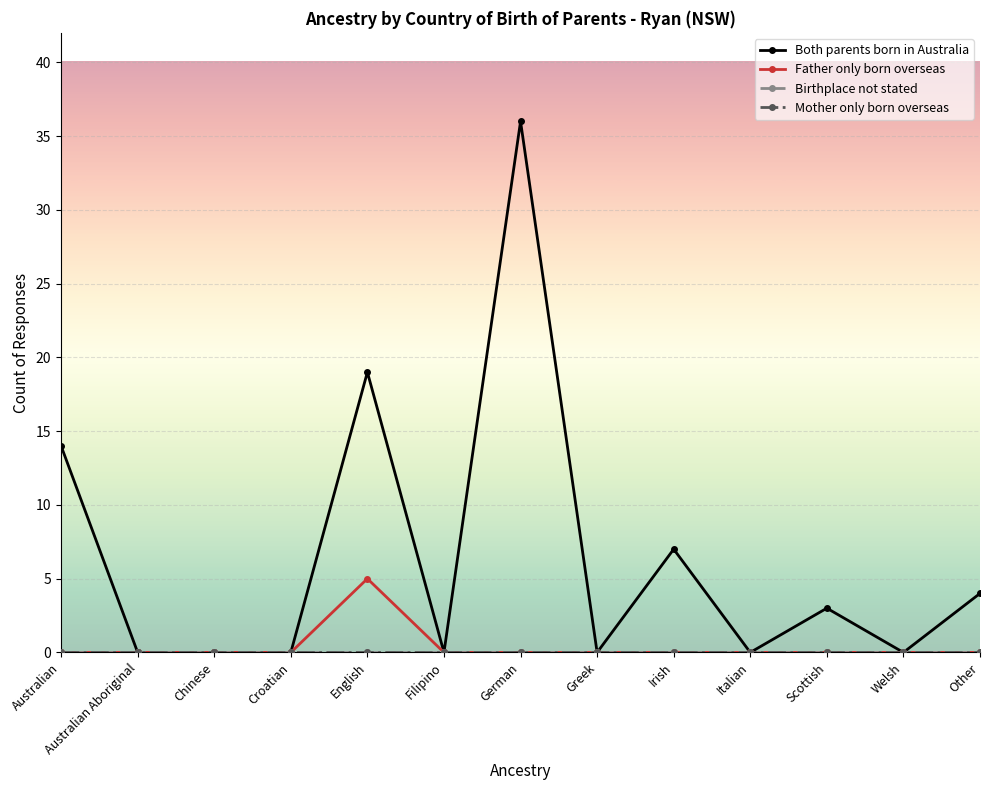

Does the chart display data point markers on the line(s)?

Yes